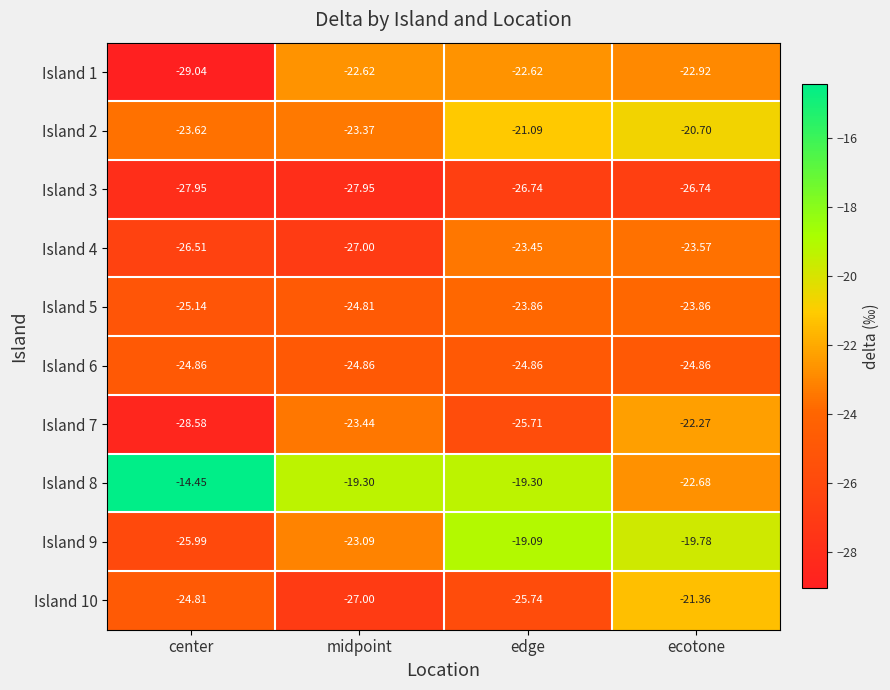

Which category has the lowest value across all series?

center